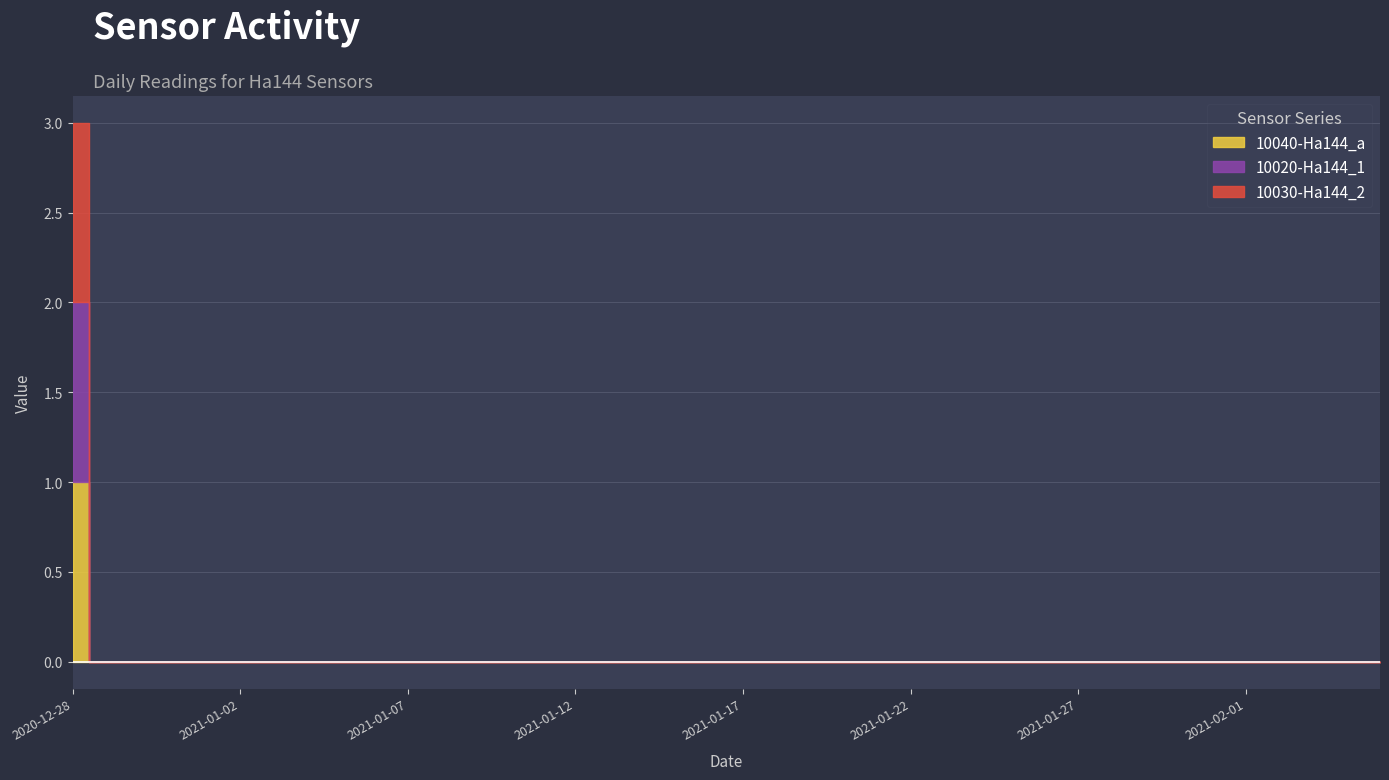

Which series has the largest total across all categories?

10040-Ha144_a